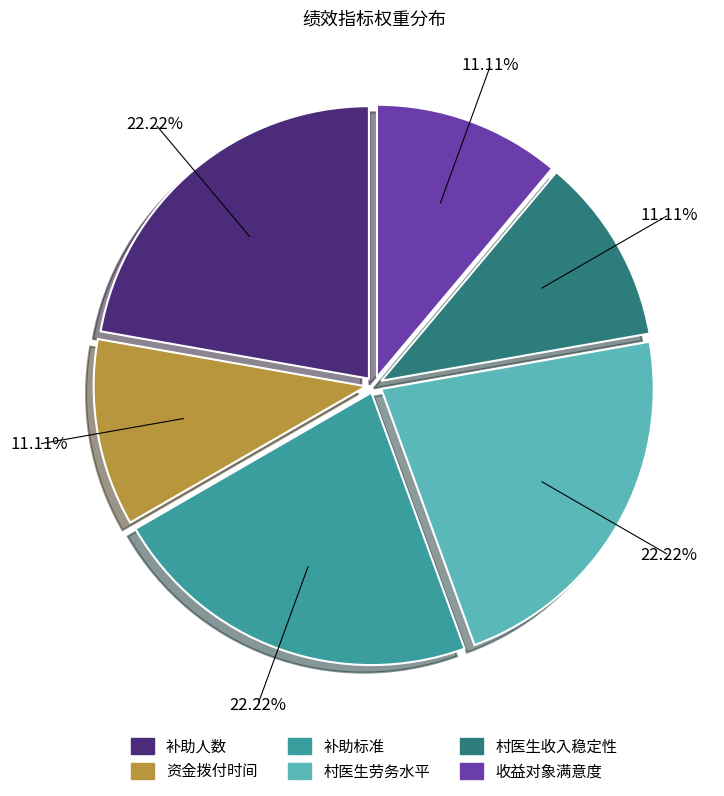

Does 资金拨付时间 account for over 50% of the chart?

No